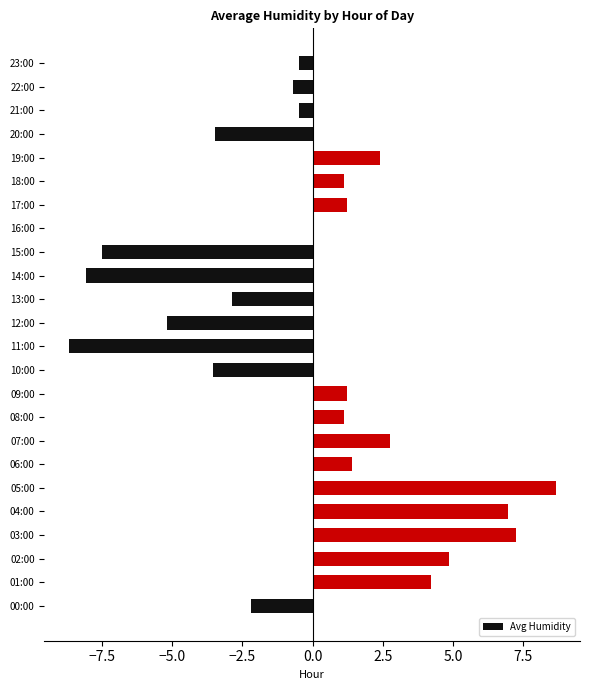

Which has a higher value, 18:00 or 19:00?

19:00